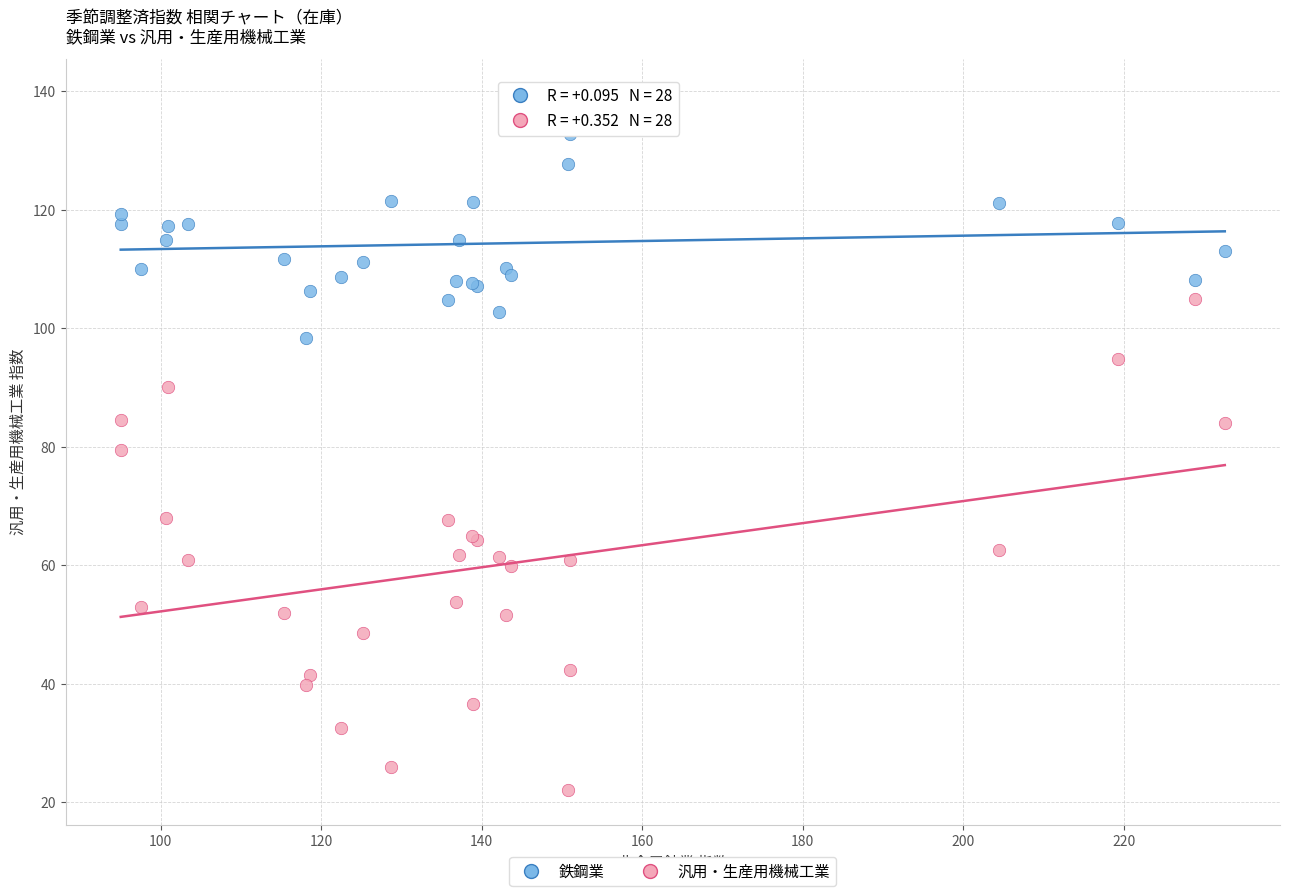

Which series contains the highest Y value?

鉄鋼業